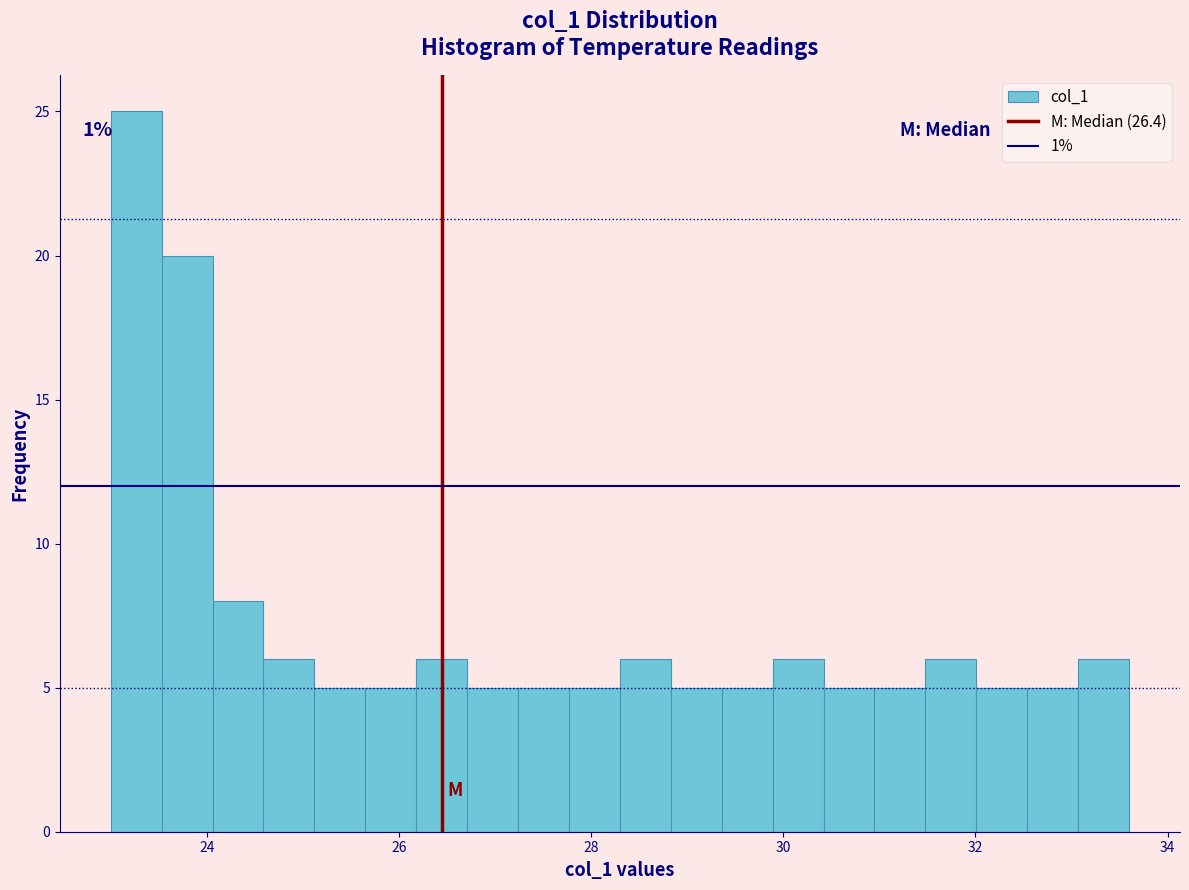

Around what value on the x-axis is the tallest bar? Give the approximate position of its centre, as read against the axis.

23.2